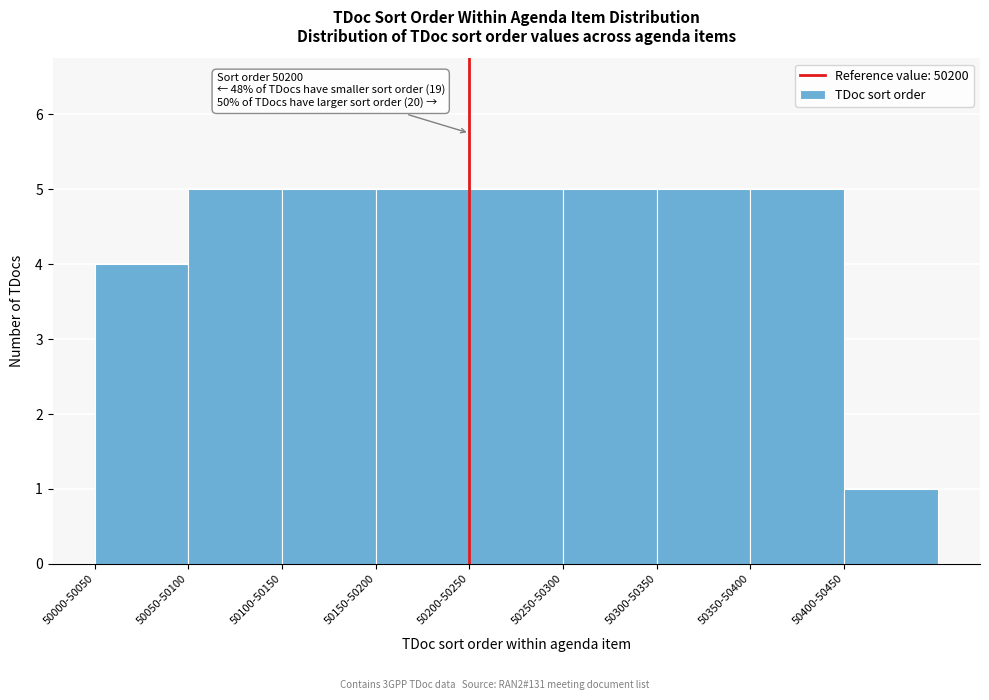

Reading left to right, transcribe all the data shown in this chart.

50000-50050=4	50050-50100=5	50100-50150=5	50150-50200=5	50200-50250=5	50250-50300=5	50300-50350=5	50350-50400=5	50400-50450=1